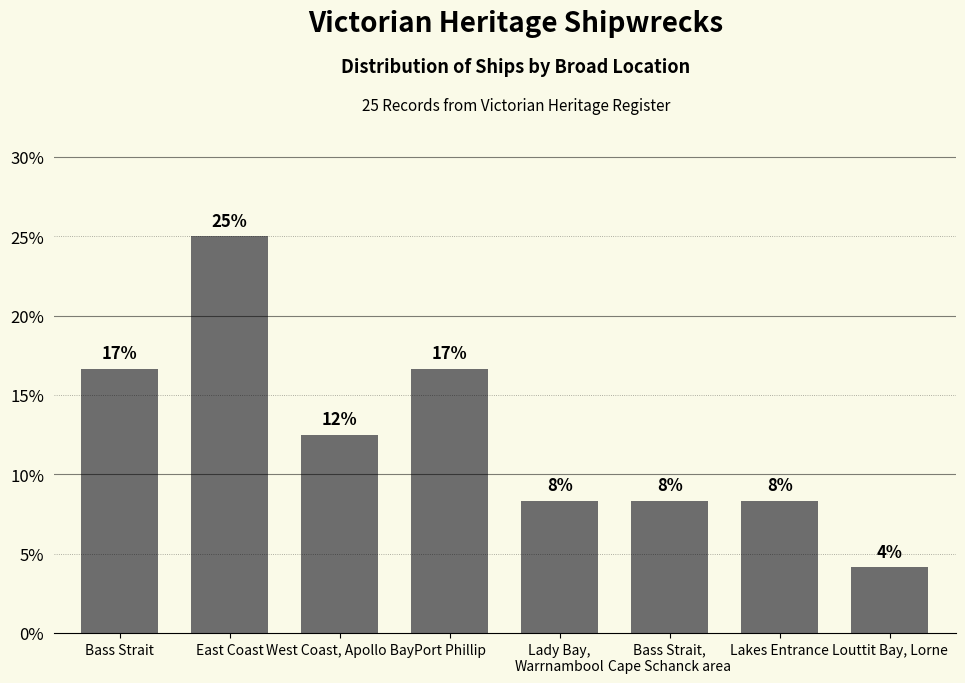

Rank the categories by value from lowest to highest.

Louttit Bay, Lorne, Lady Bay,
Warrnambool, Bass Strait,
Cape Schanck area, Lakes Entrance, West Coast, Apollo Bay, Bass Strait, Port Phillip, East Coast